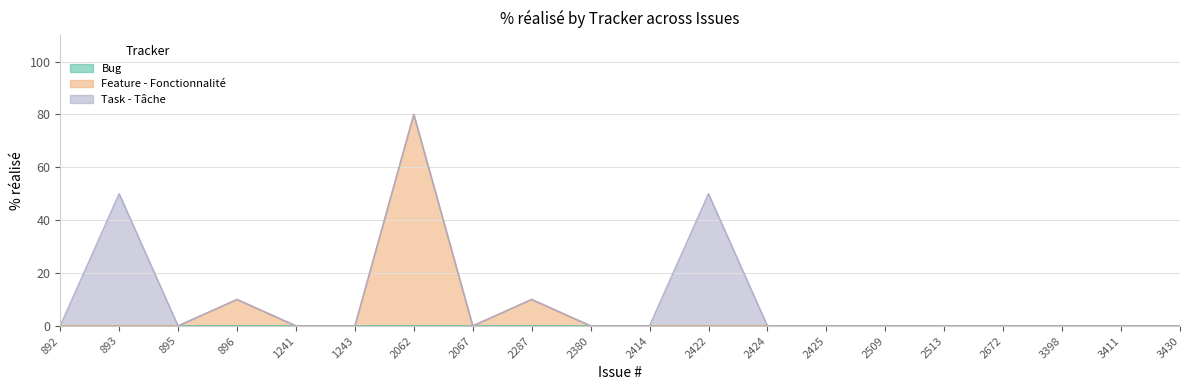

List the labels in order of Bug value, smallest first.

892, 893, 895, 896, 1241, 1243, 2062, 2067, 2287, 2380, 2414, 2422, 2424, 2425, 2509, 2513, 2672, 3398, 3411, 3430